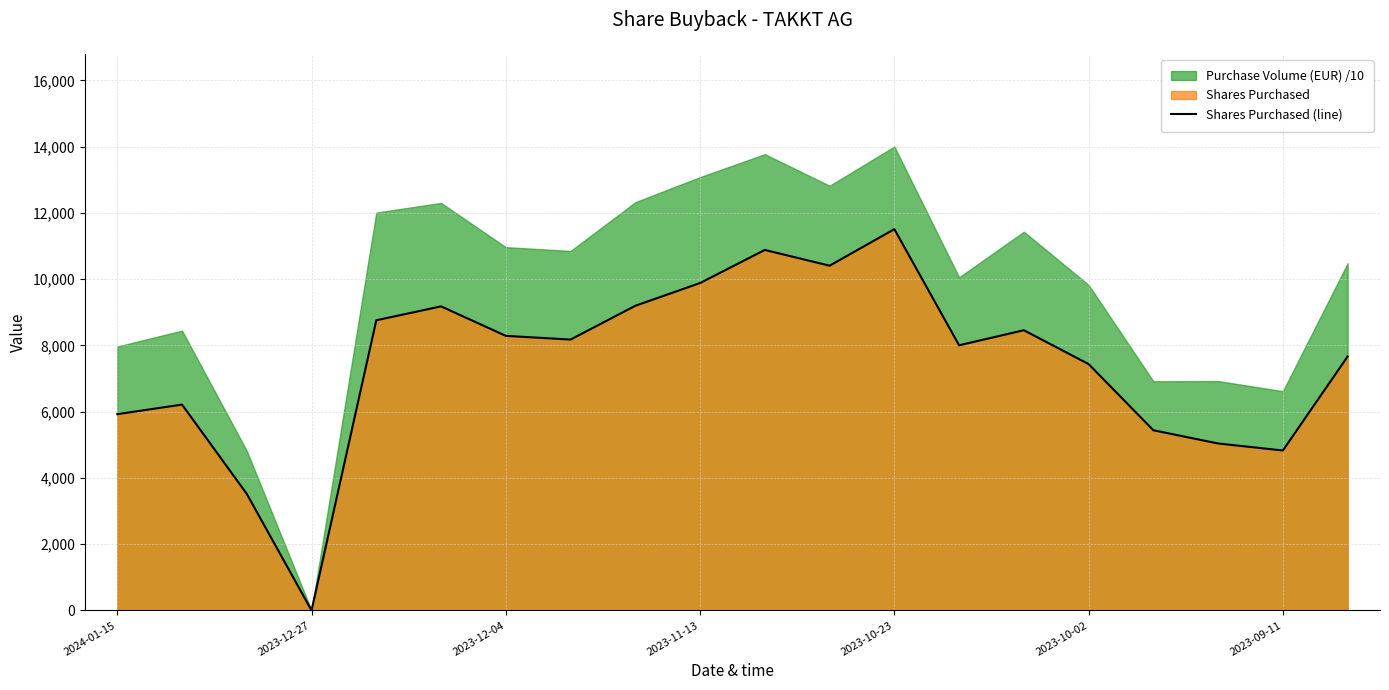

Reading left to right, what are all the values shown in this chart?

5924	6212	3517	0	8757	9177	8287	8175	9195	9881	10880	10404	11507	8002	8457	7435	5438	5039	4827	7664